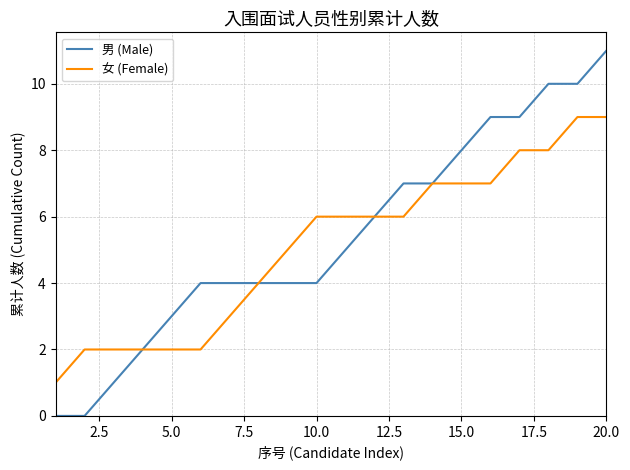

What is the highest value of the 男 (Male) series?

11